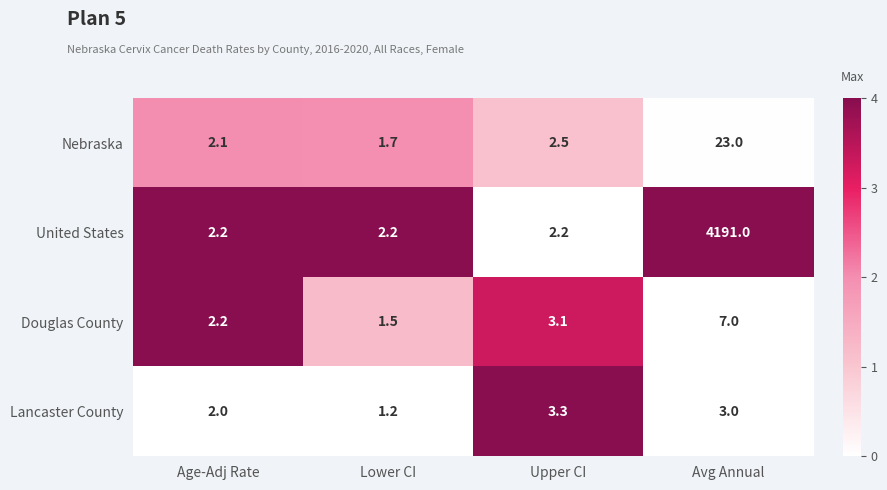

What is the total value across all series at Avg Annual?

4224.0